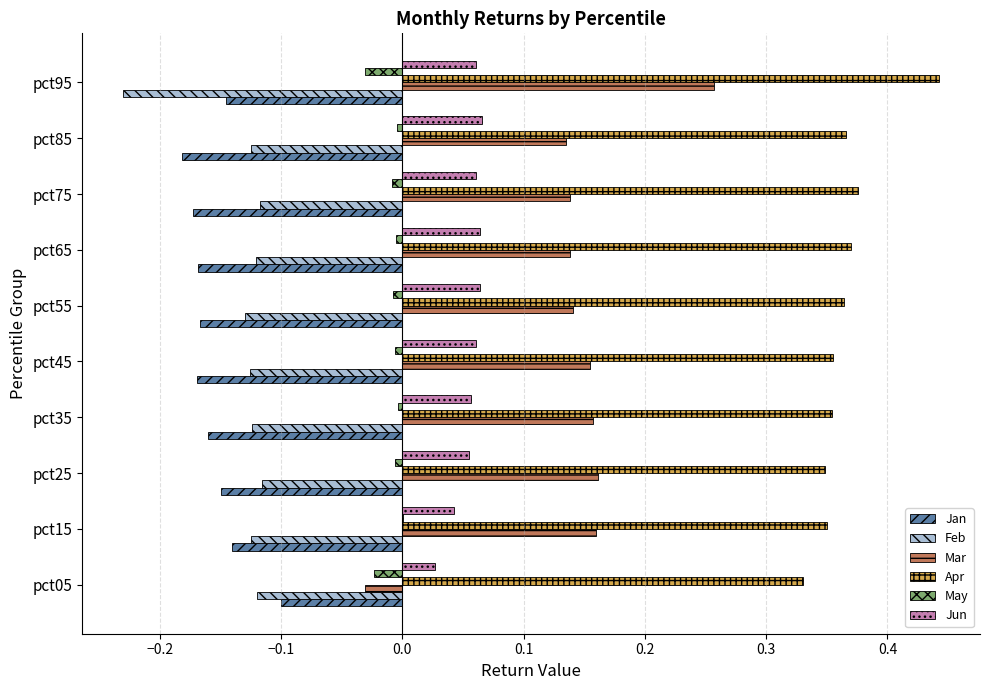

What is the sum of all Mar values?

1.4